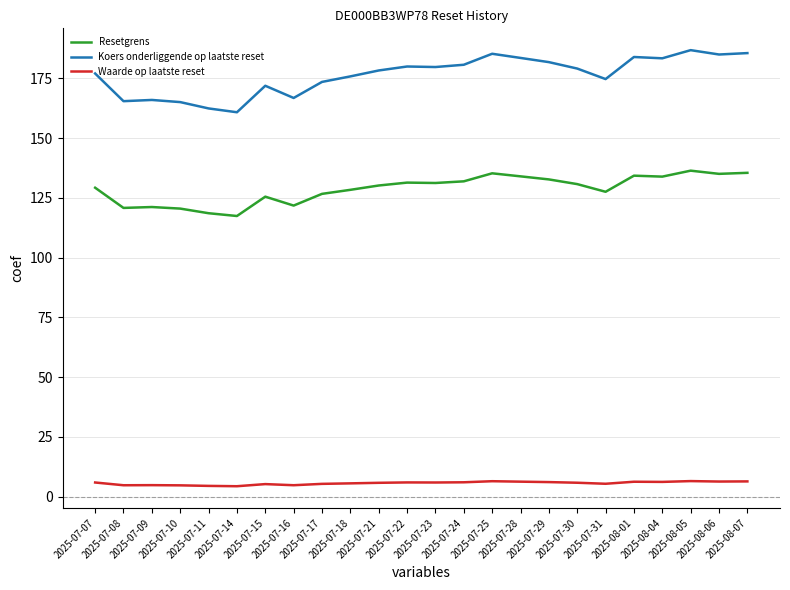

What is the total value across all series at 2025-07-17?

305.5